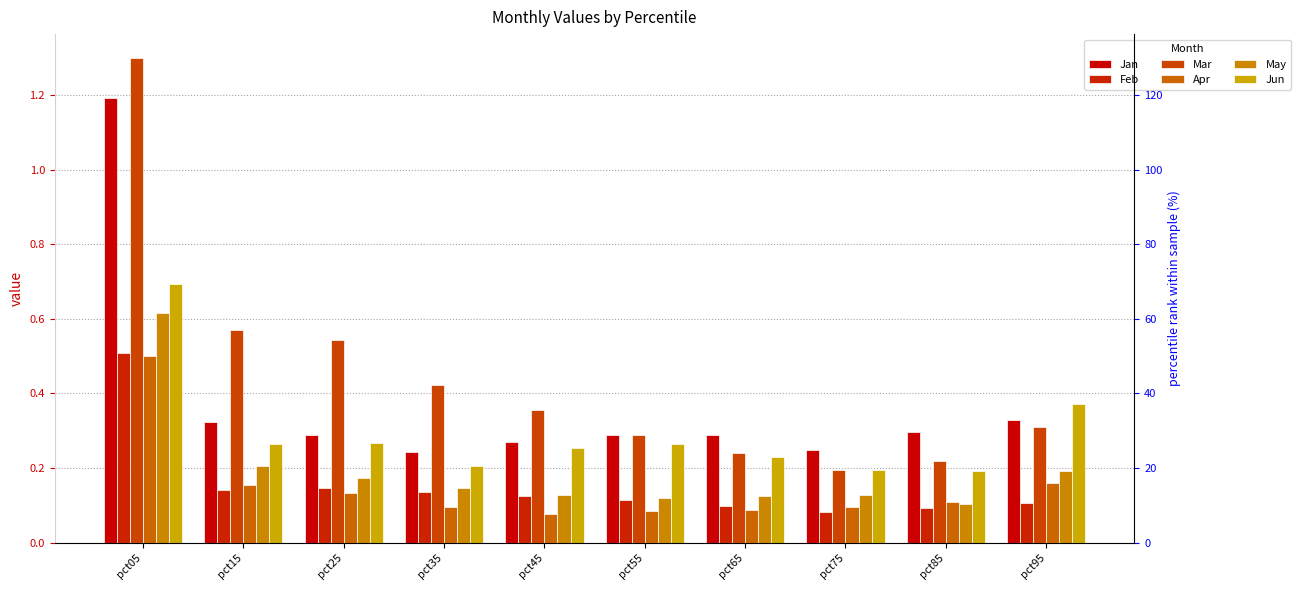

Which series has the largest total across all categories?

Mar